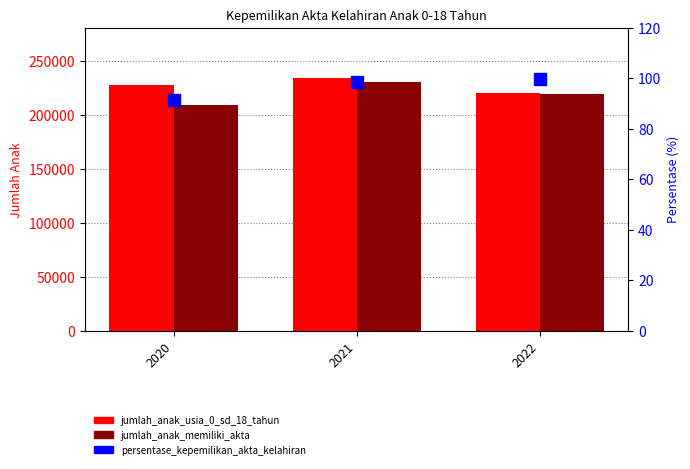

True or false: jumlah_anak_usia_0_sd_18_tahun_memiliki_akta_kelahiran has a value of 208972.0 at 2020.

True